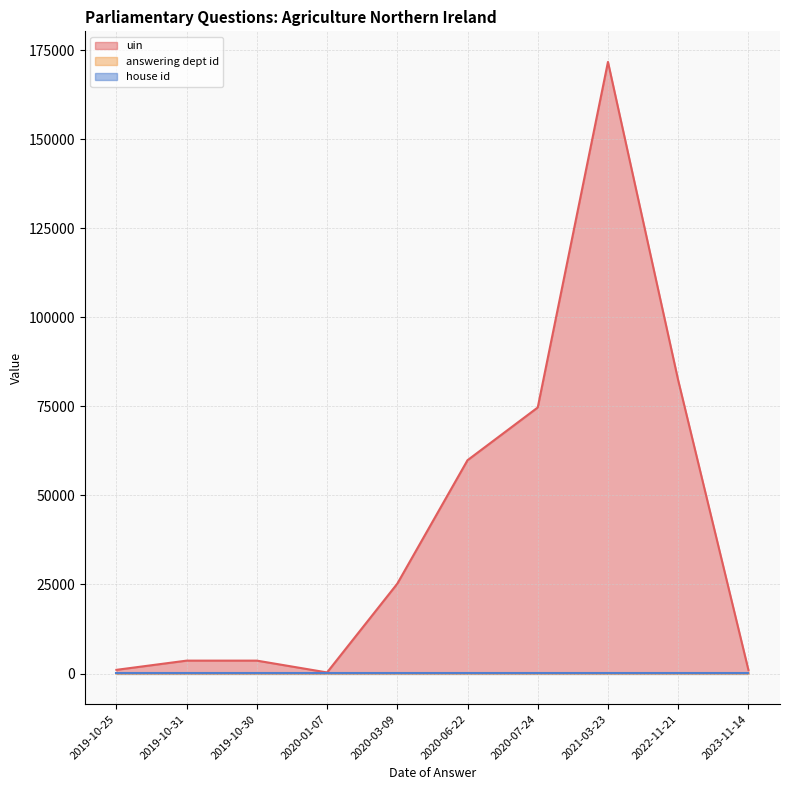

True or false: uin and answering dept id intersect in this chart.

False